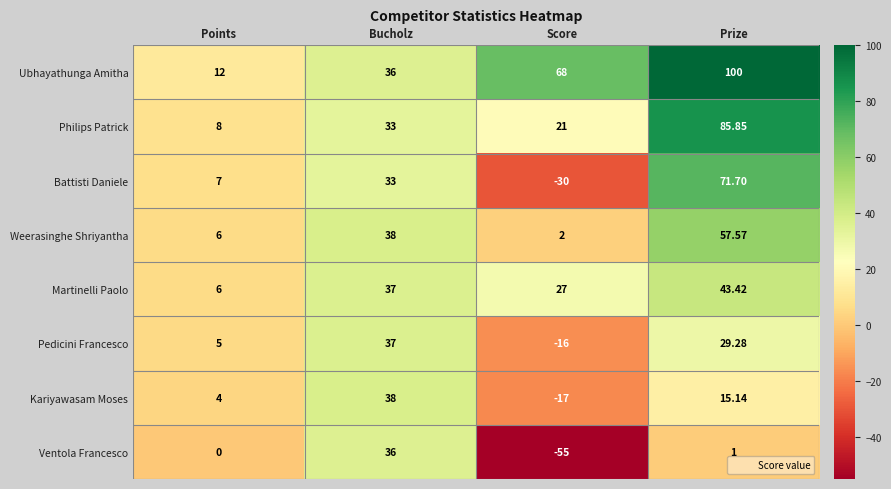

Rank the categories by Pedicini Francesco value from lowest to highest.

Score, Points, Prize, Bucholz